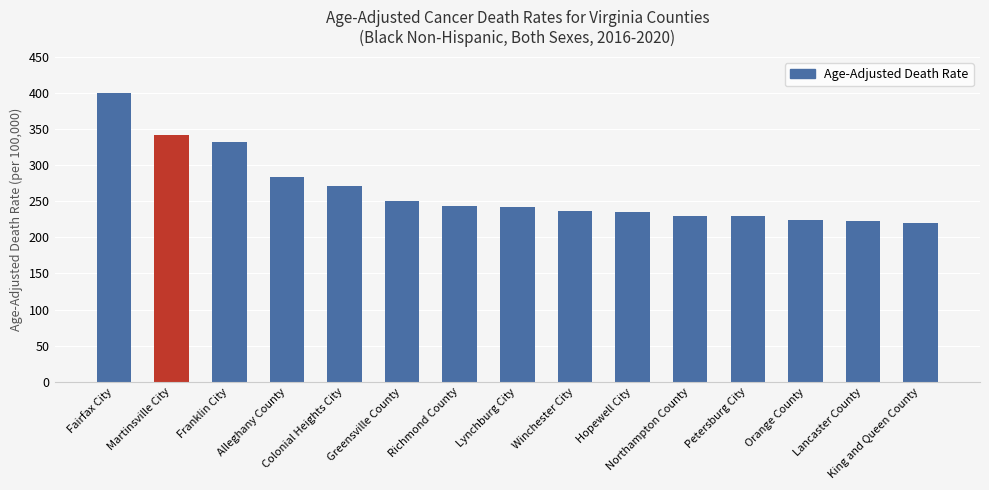

What is the minimum value shown in the chart?

220.0